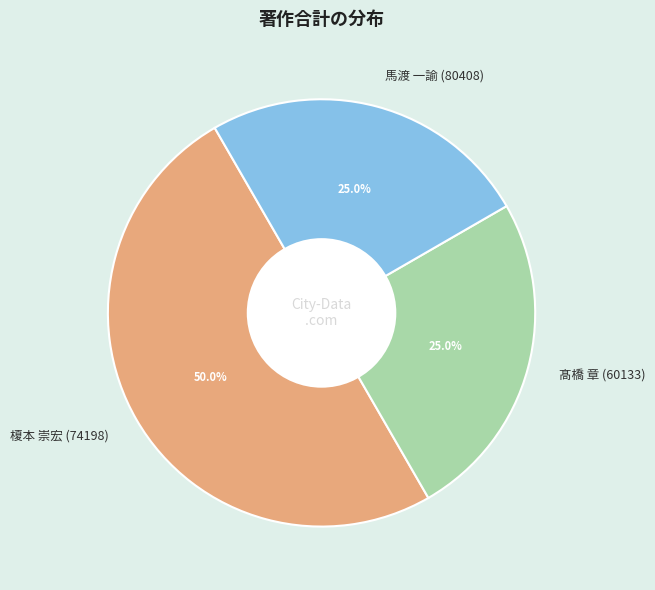

Which category has the biggest portion of the pie?

榎本 崇宏 (74198)